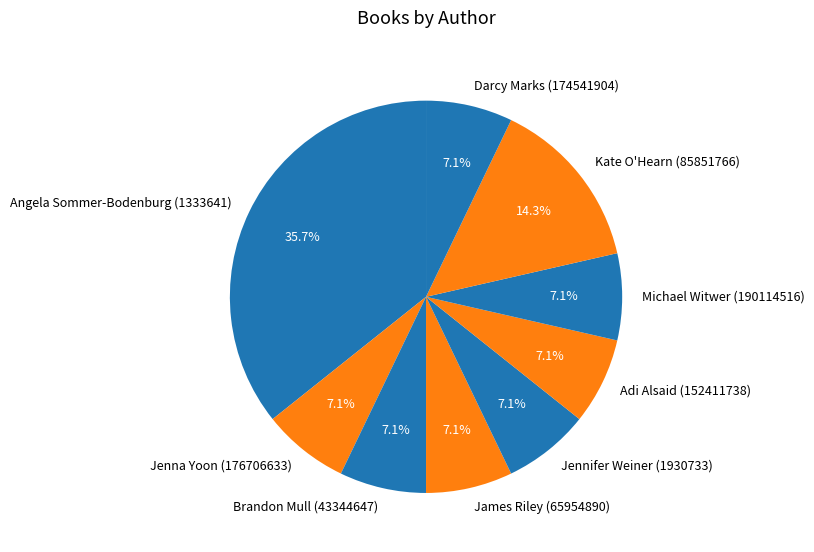

To the nearest percent, what is the average slice percentage?

11%